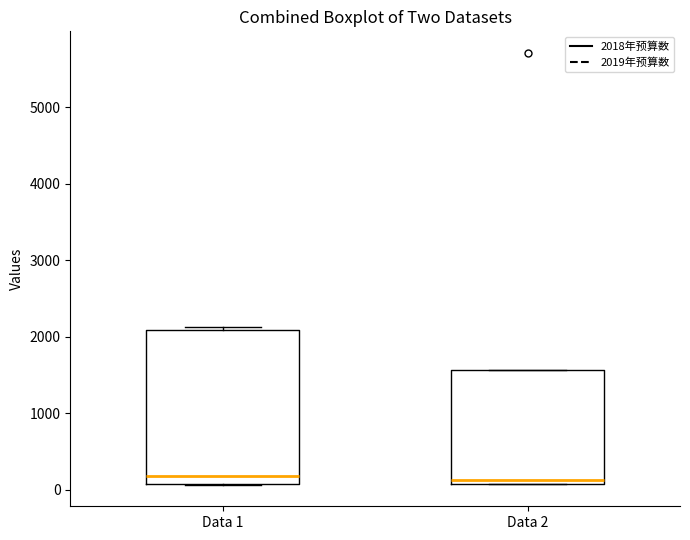

Reading left to right, read every box against the y-axis: the position of its median line, the range the box covers, and the ends of its whiskers. The values are not printed on the chart, so give them approximately, as read against the axis.

Data 1: median 200, box 100 to 2100, whiskers 100 to 2100 (just above the box's upper edge)
Data 2: median 100 (just above the box's lower edge), box 100 to 1600, whiskers 100 to 1600